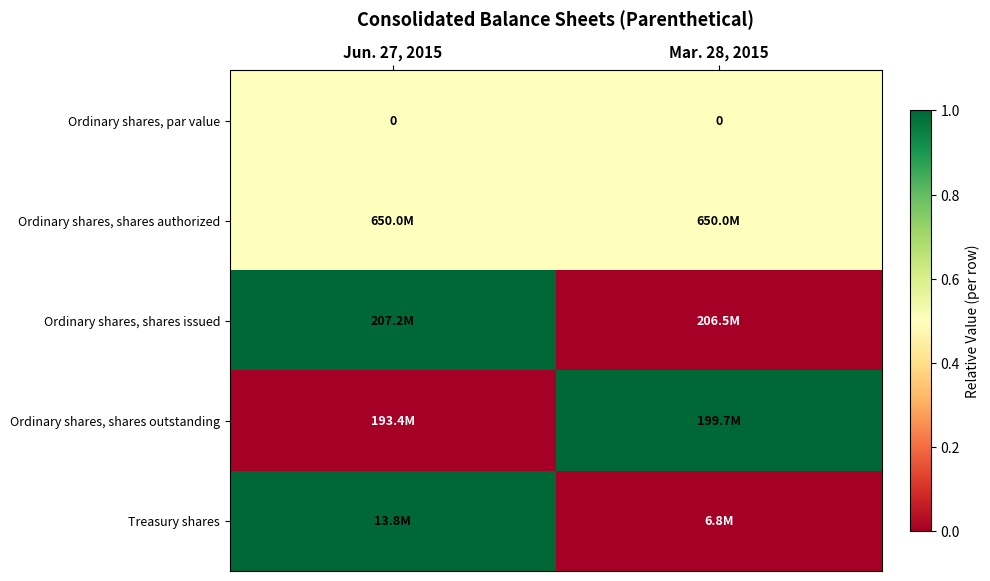

The value of Ordinary shares, par value at Mar. 28, 2015 is 0.0. True or false?

True